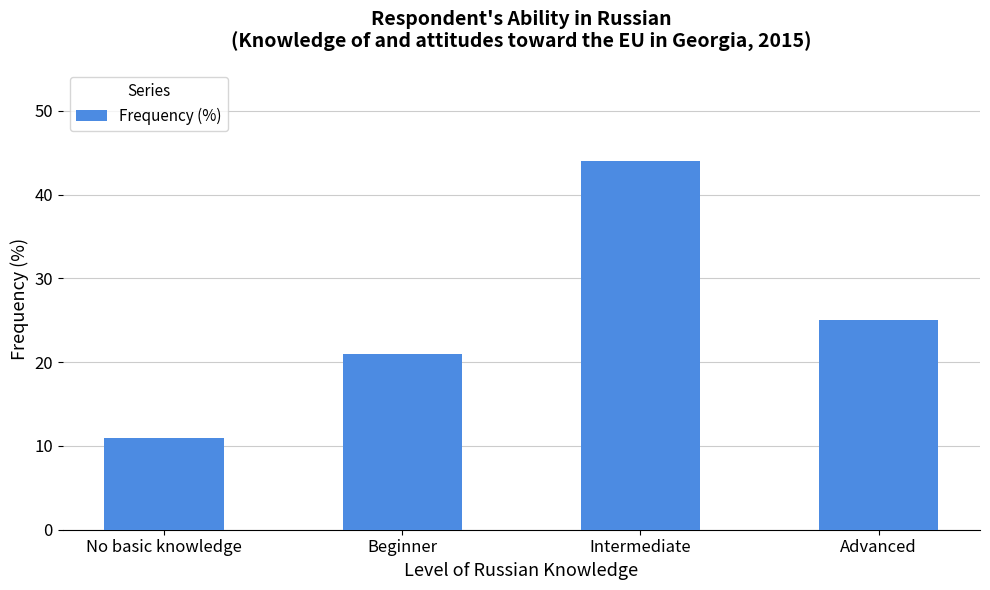

The value at Intermediate is 9. True or false?

False